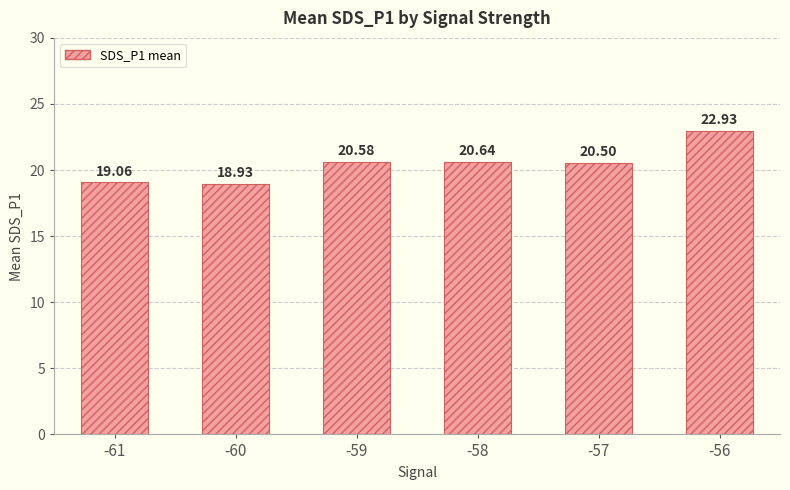

Approximately how many times larger is the value at -59 compared to -60?

1.1